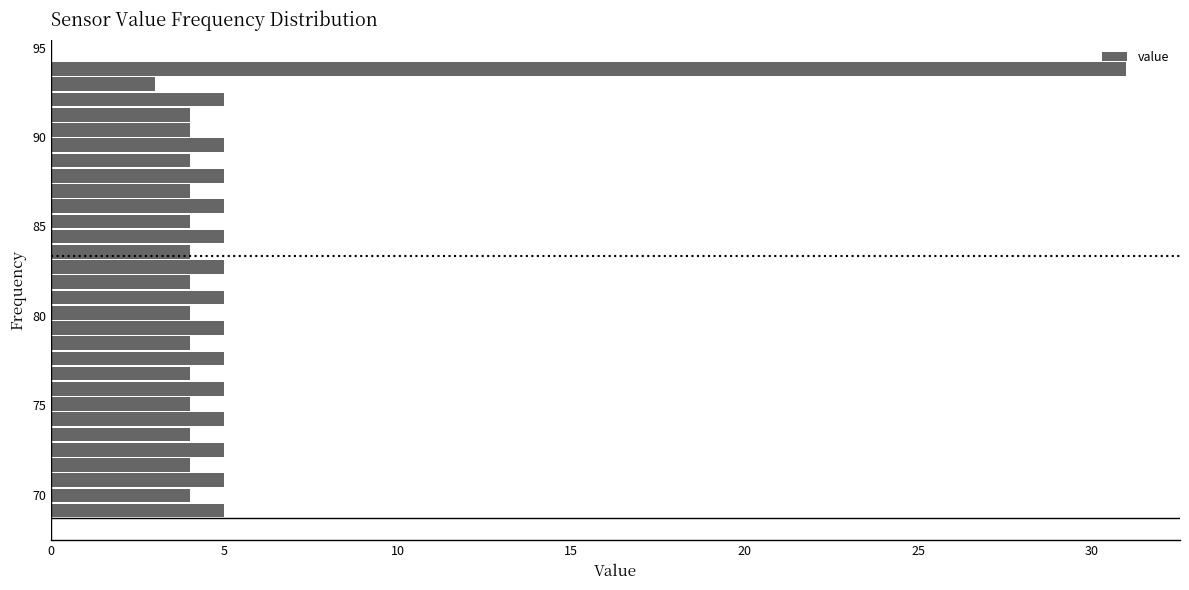

Around what value on the y-axis is the longest bar? Give the approximate position of its centre, as read against the axis.

94.0